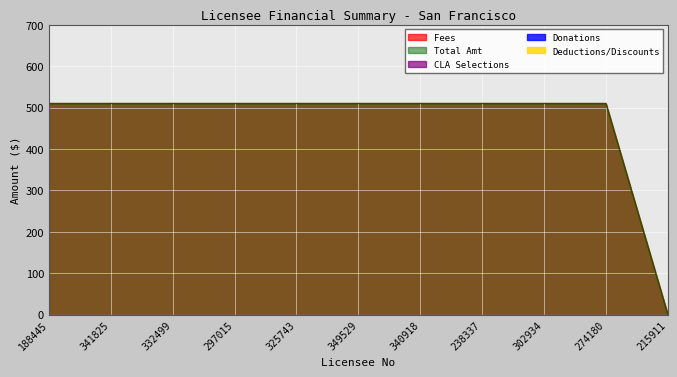

How many lines are shown in the chart?

5